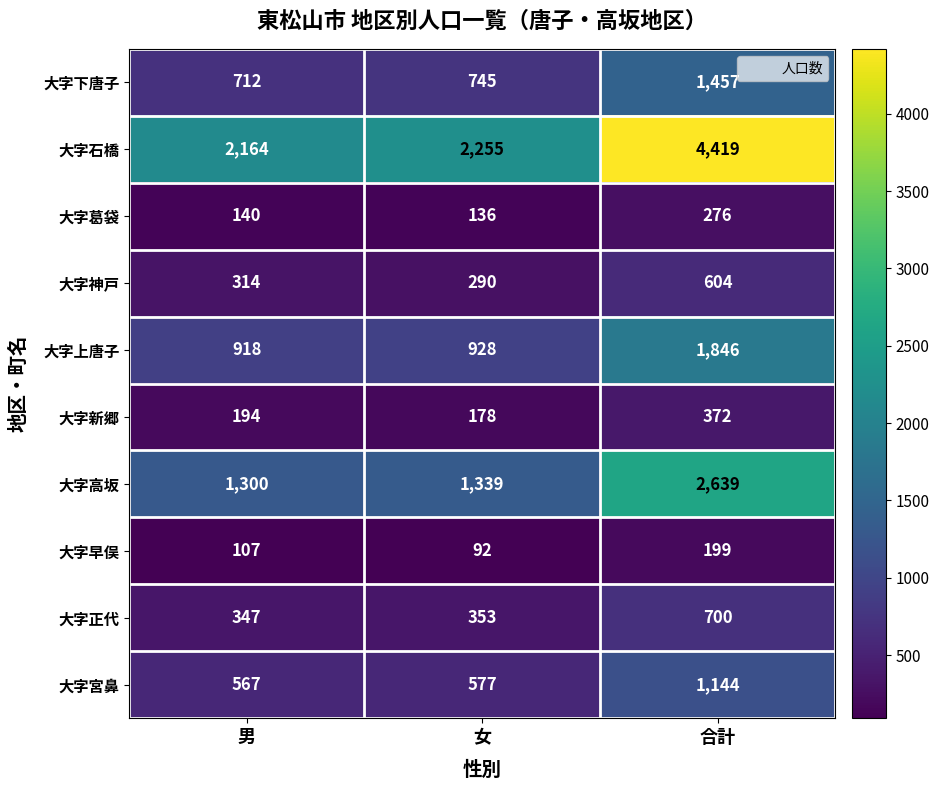

Count the number of categories in the chart.

3